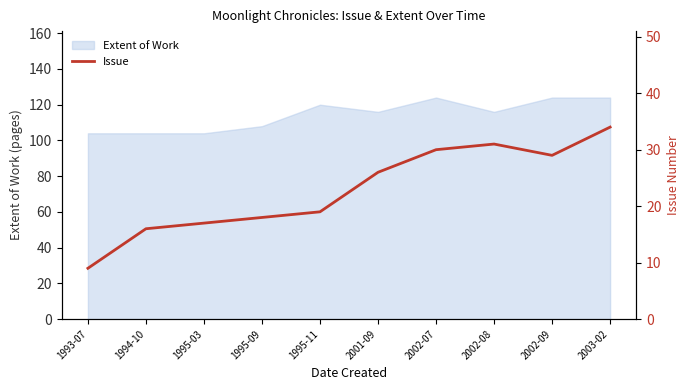

At which label is the value closest to 21?

1995-11